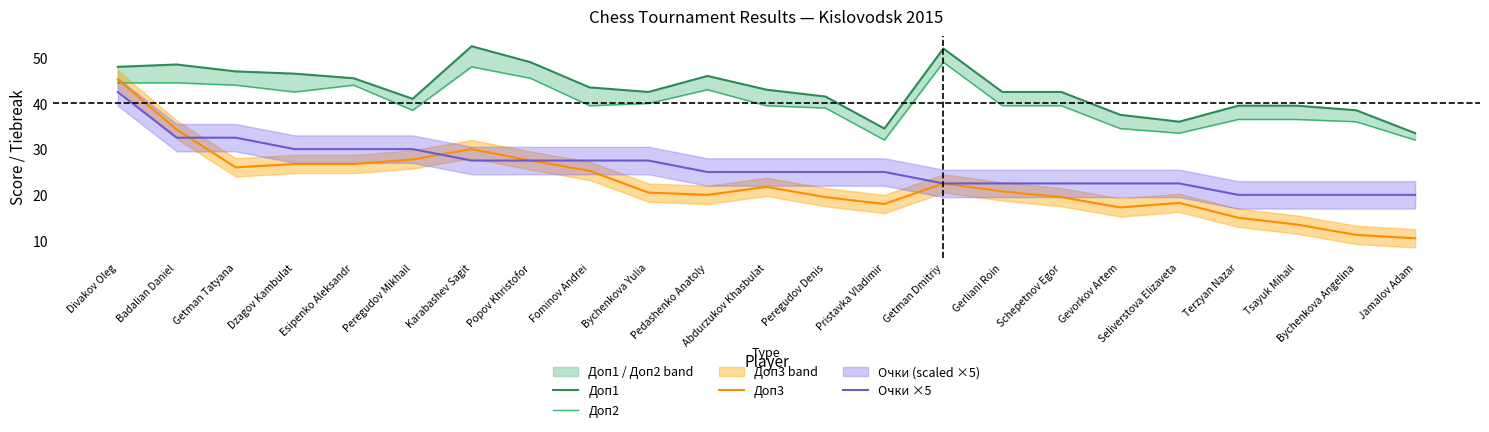

Between Dzagov Kambulat and Terzyan Nazar, which series saw the biggest shift?

Доп3